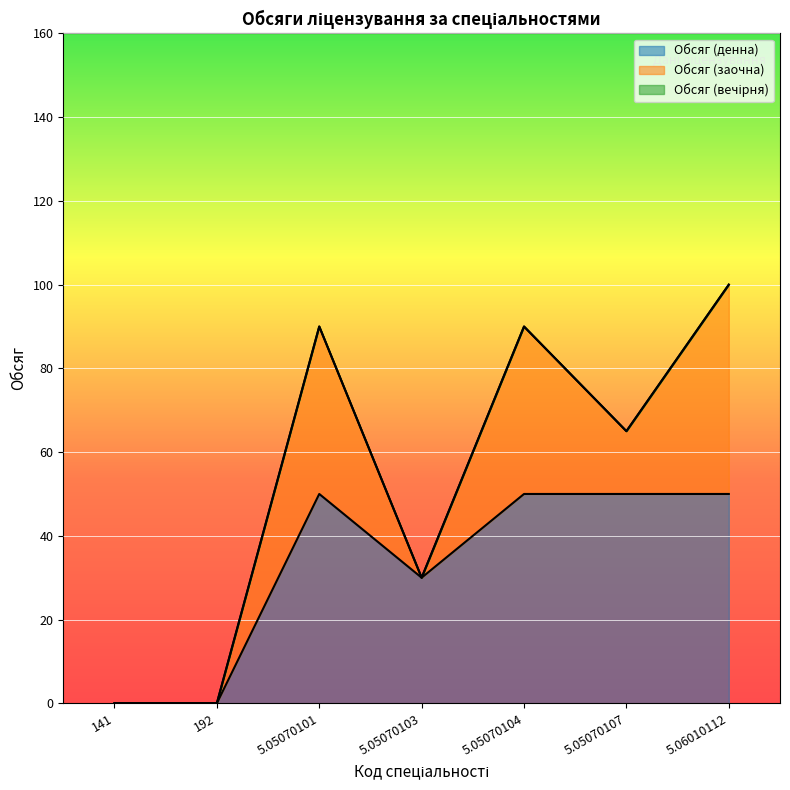

What is the difference between the highest and lowest values at 5.06010112?

50